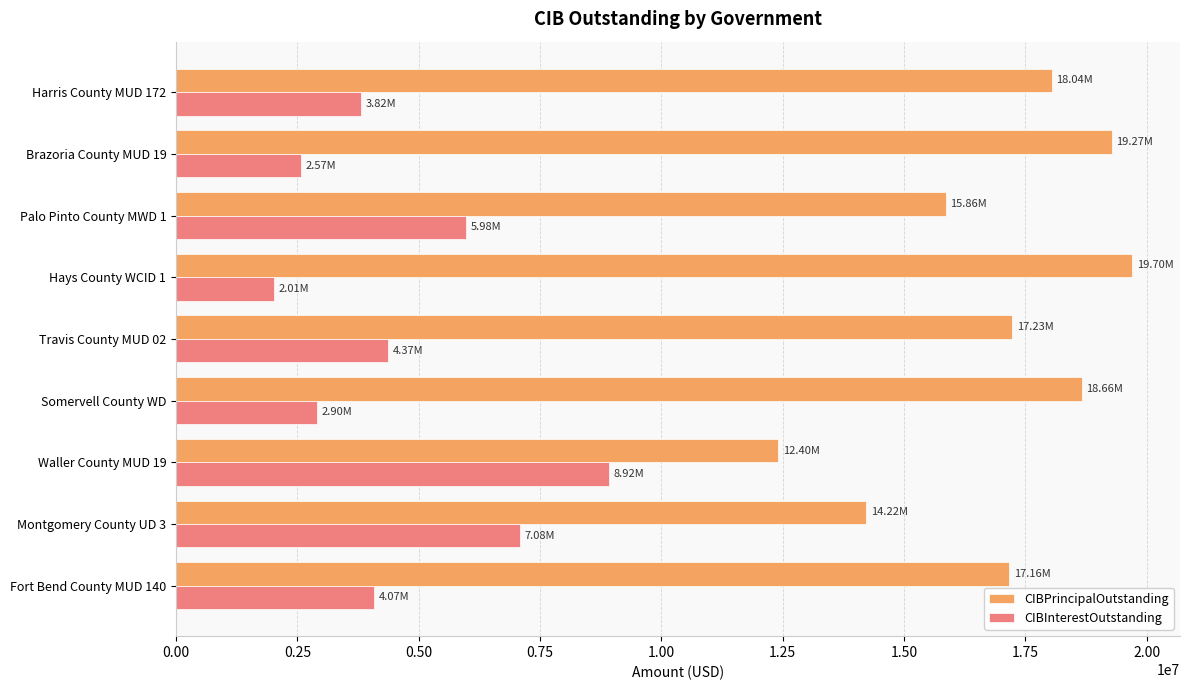

What is the sum of all CIBInterestOutstanding values?

41728029.9